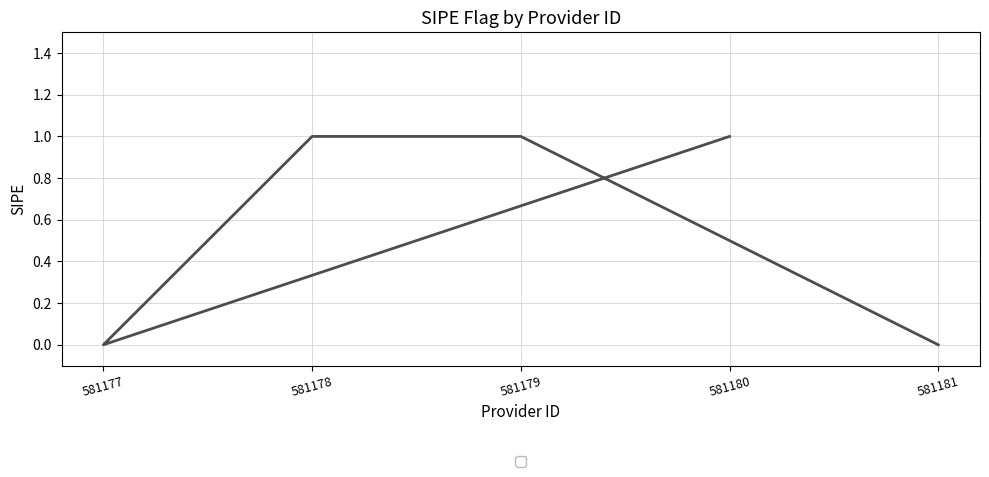

Rank the categories by value from lowest to highest.

581181, 581177, 581179, 581178, 581180